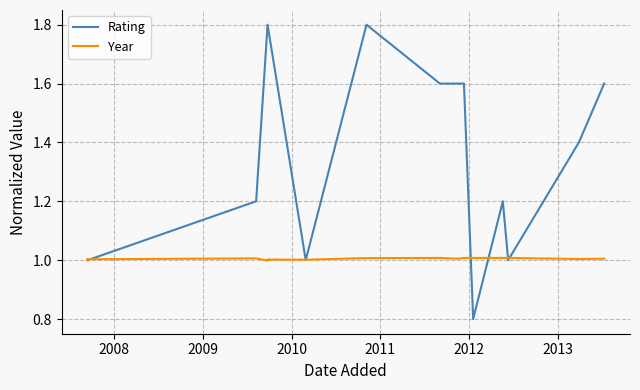

How many interior local valleys does the Year series have?

5